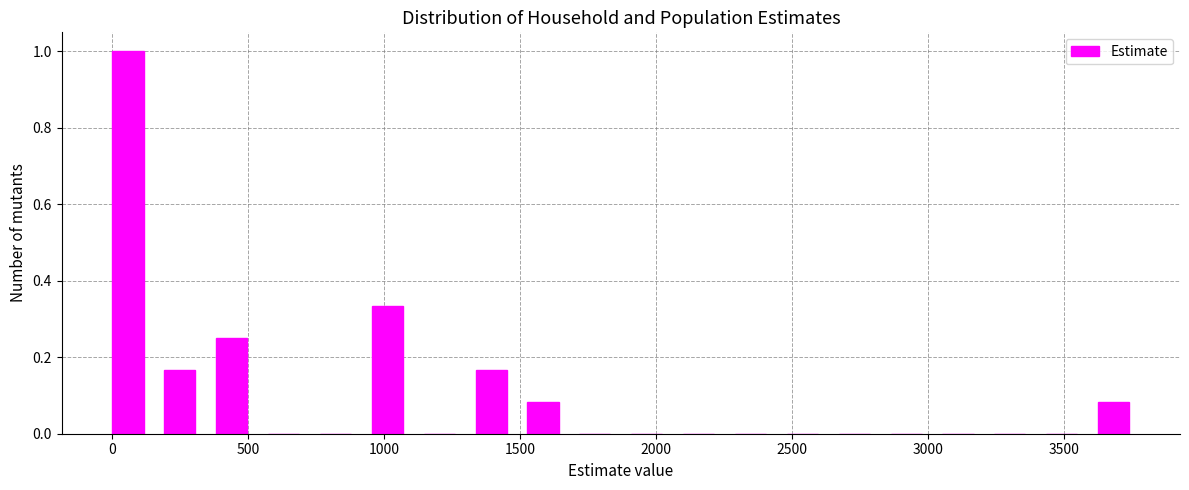

Read against the x-axis, roughly where is the centre of the tallest bar?

50